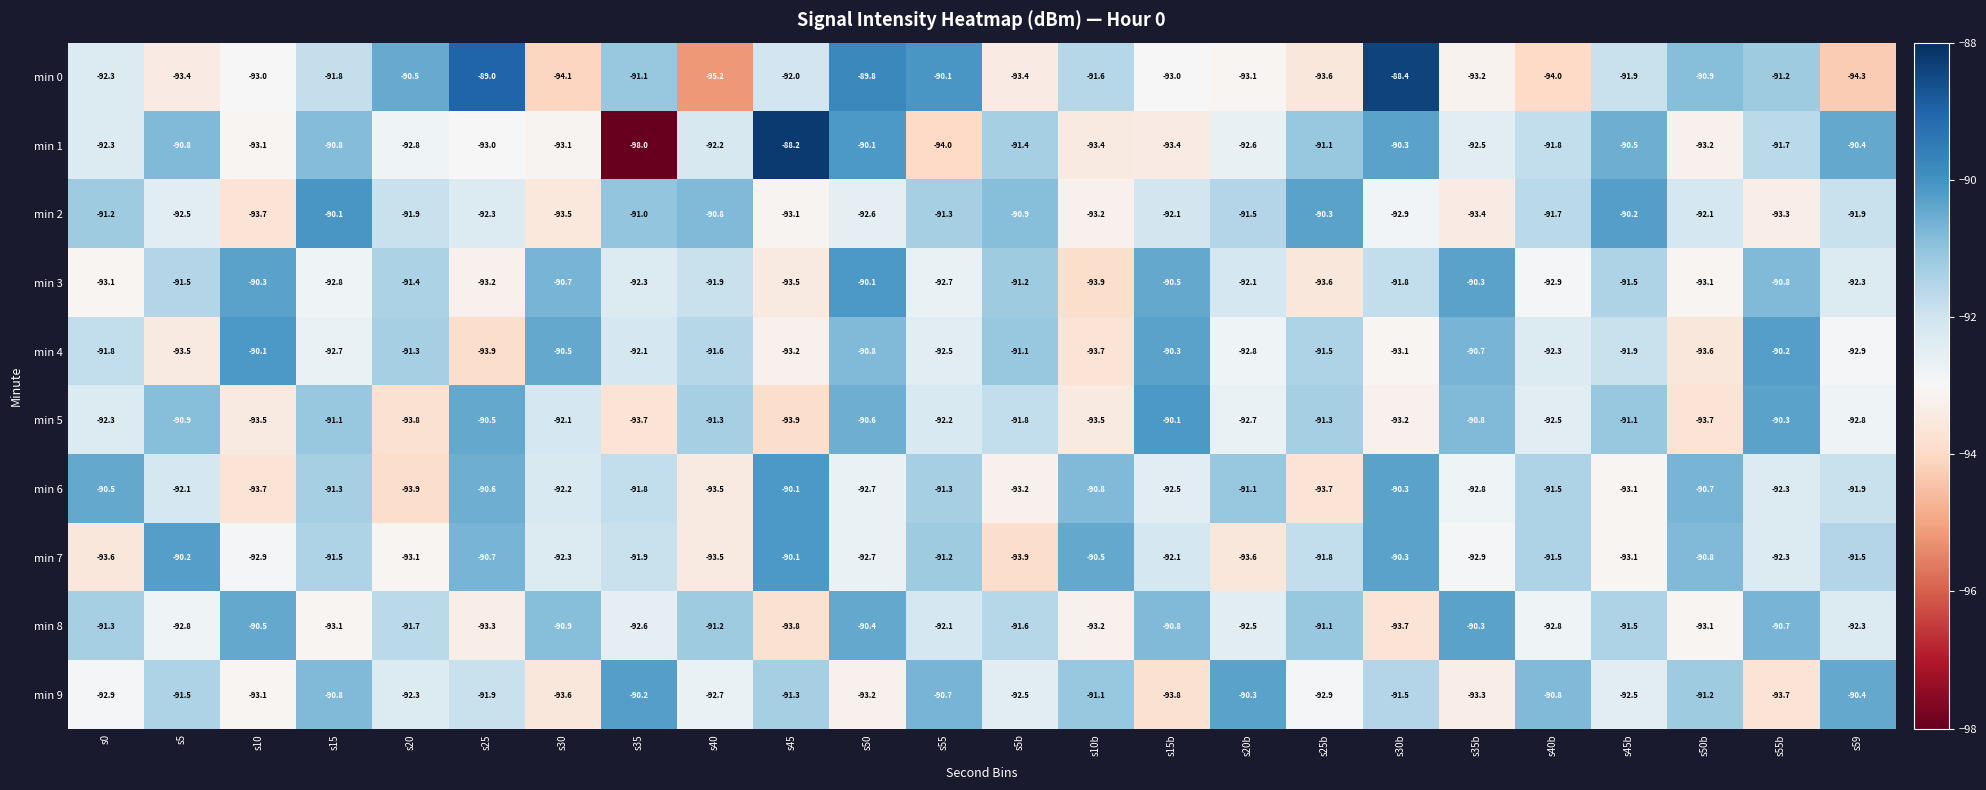

The value of min 8 at s20b is -139.9. True or false?

False